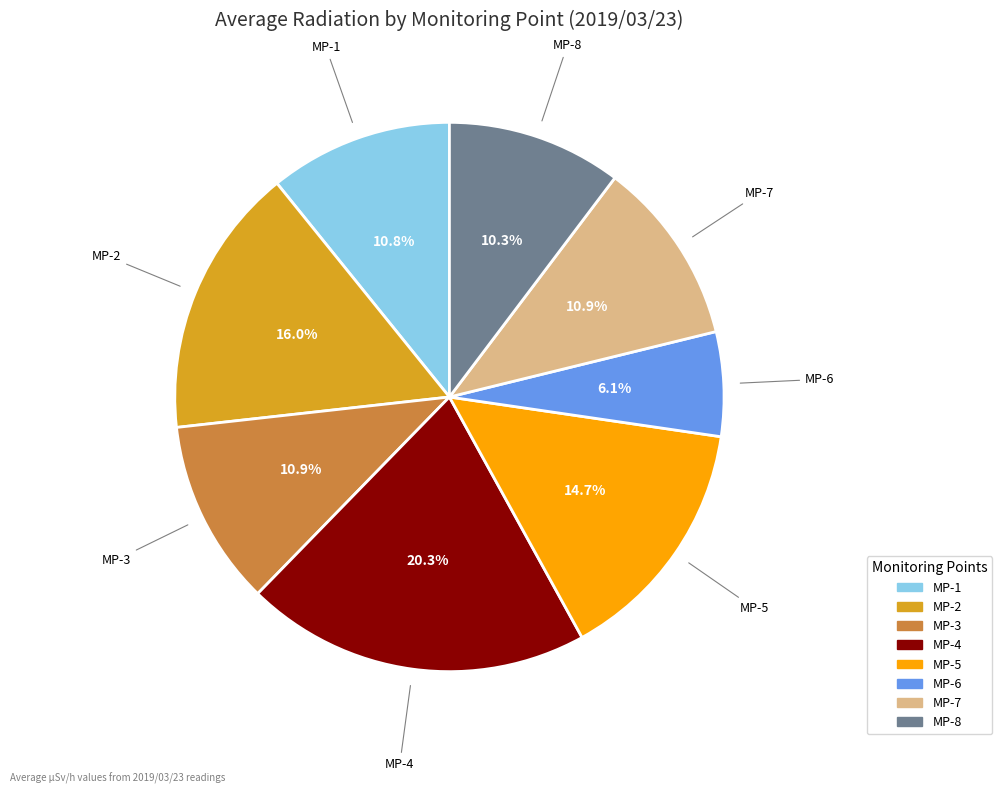

How much of the chart is everything except MP-7?

89.1%